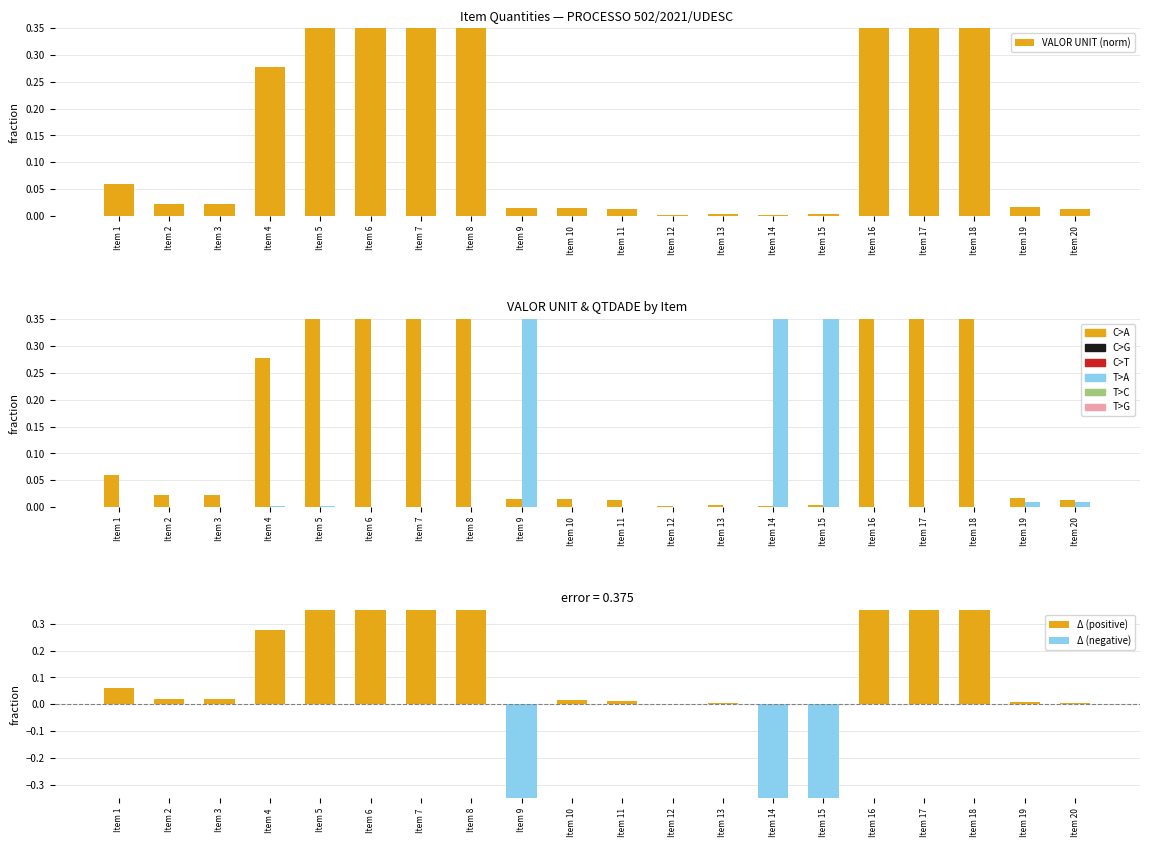

The QTDADE series shows 0.6 at Item 15. True or false?

False